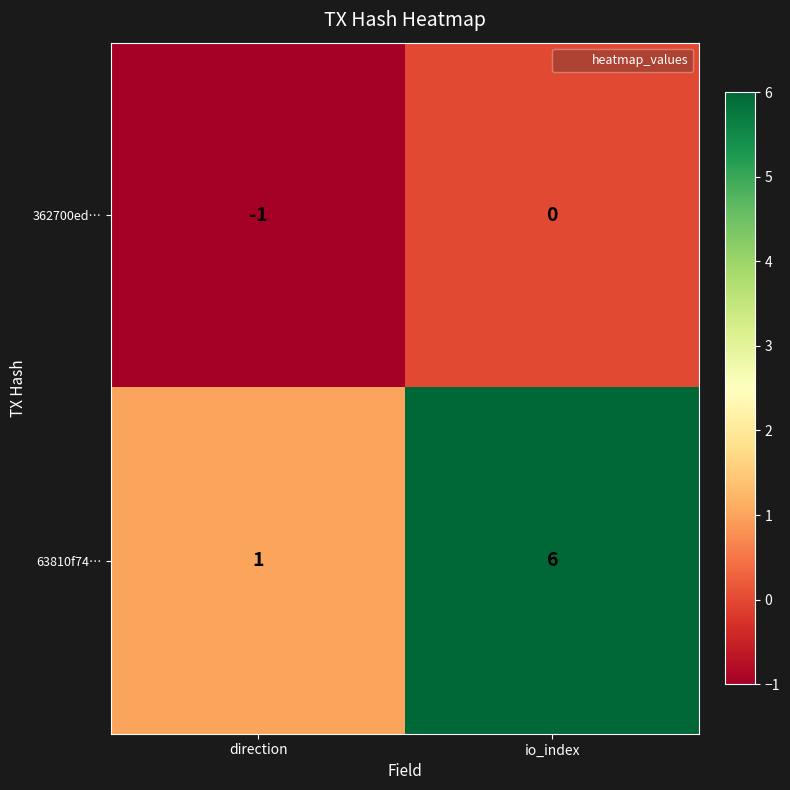

What is the smallest value displayed?

-1